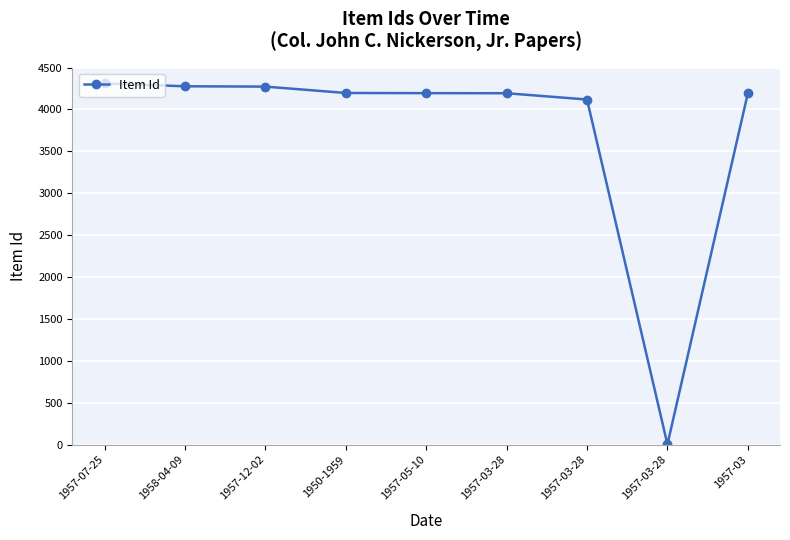

How many data points are less than 4195?

4